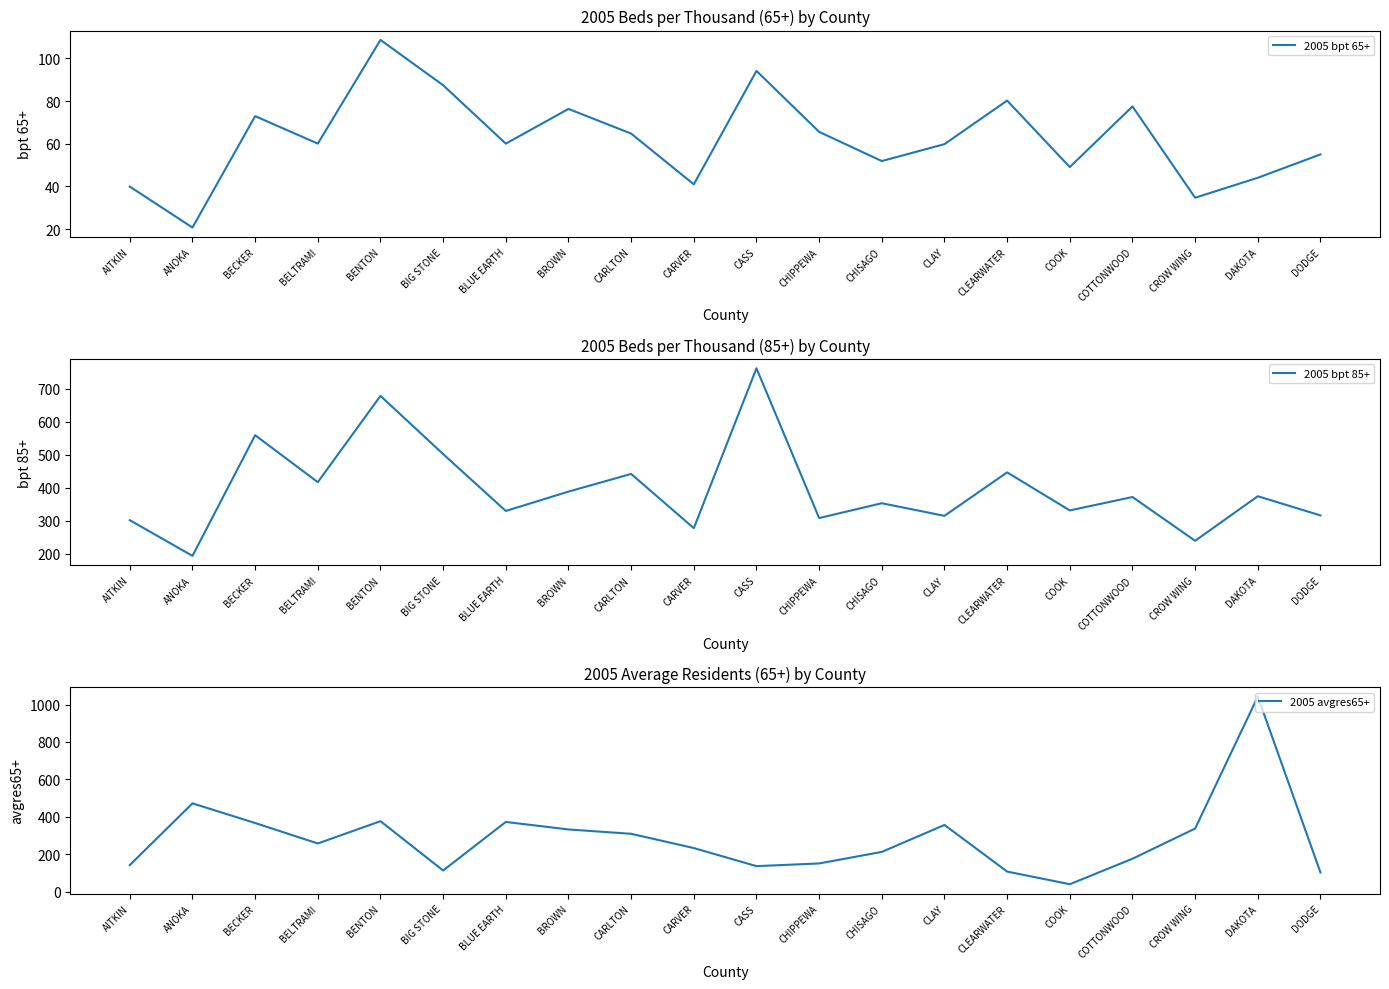

Between AITKIN and BLUE EARTH, which series saw the biggest shift?

2005 avgres65+